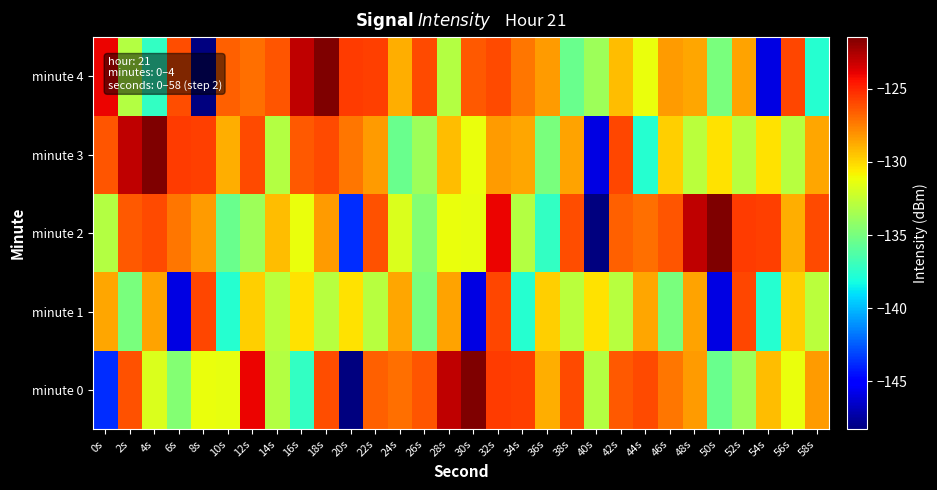

What is the difference between the highest and lowest values at 6s?

20.3